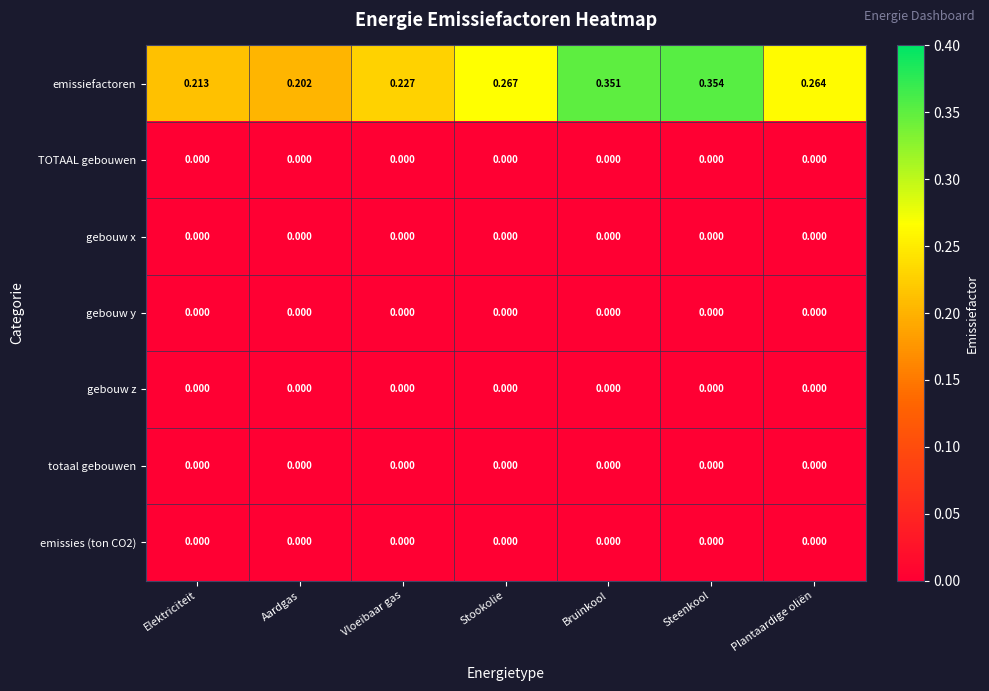

Which series changed the most between Aardgas and Vloeibaar gas?

emissiefactoren